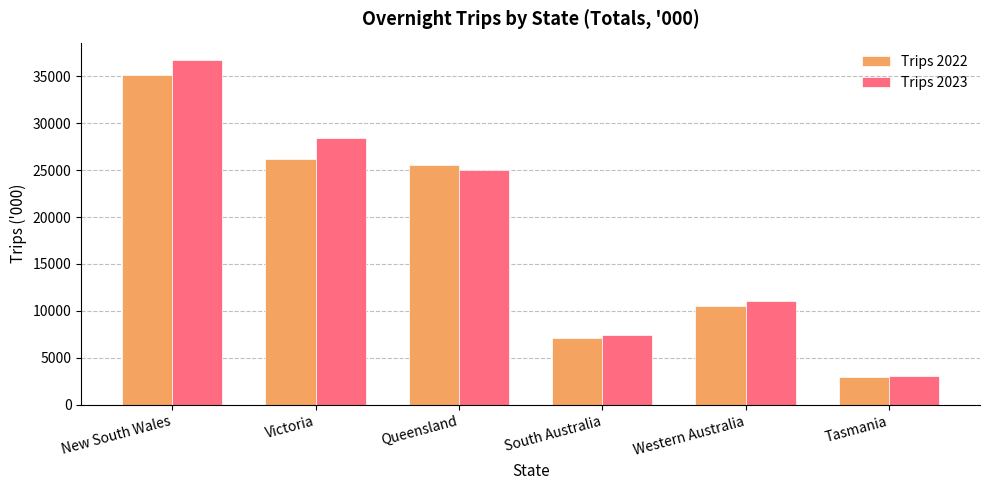

How many values in the Trips 2022 series are below 25590?

3